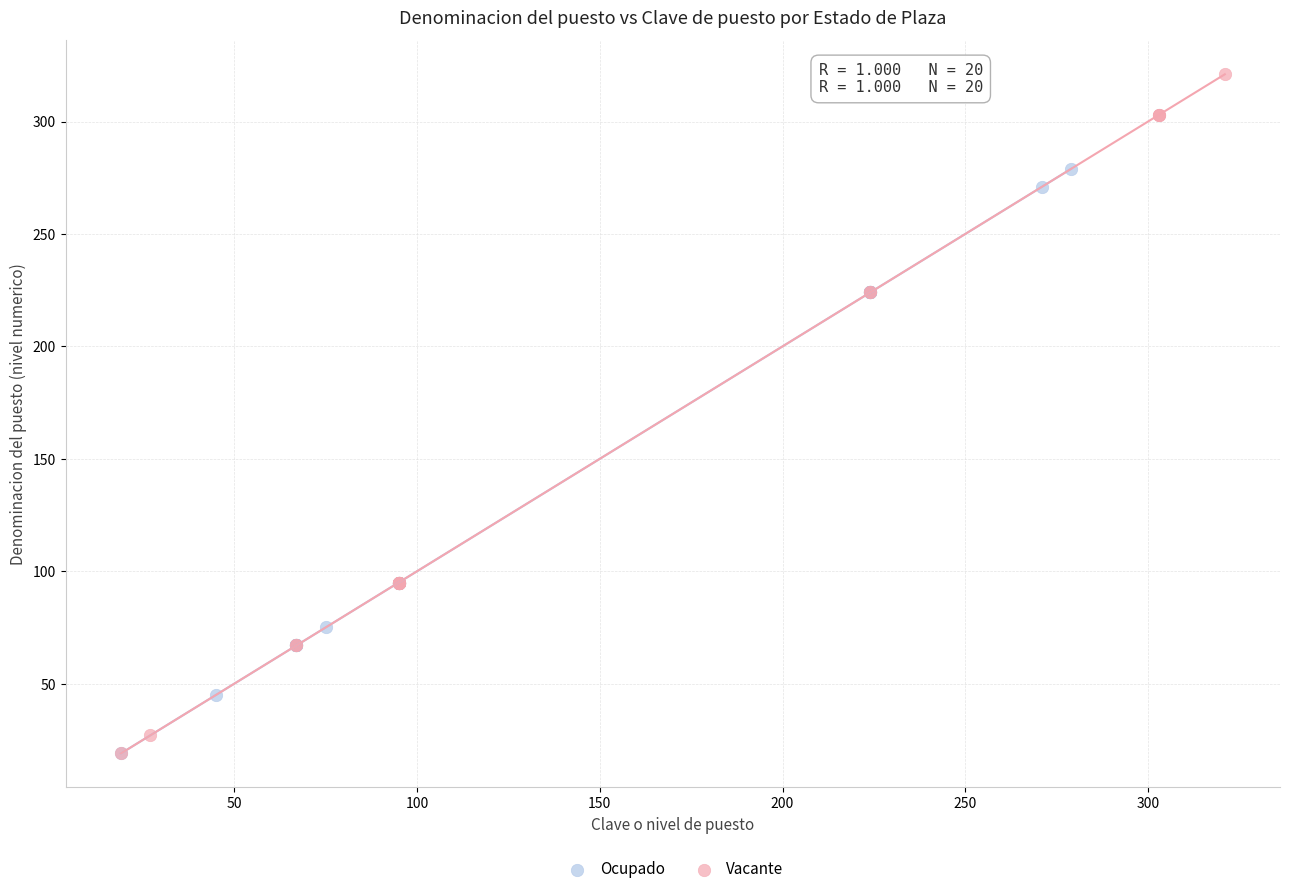

What are all the series names shown in the legend?

Ocupado, Vacante